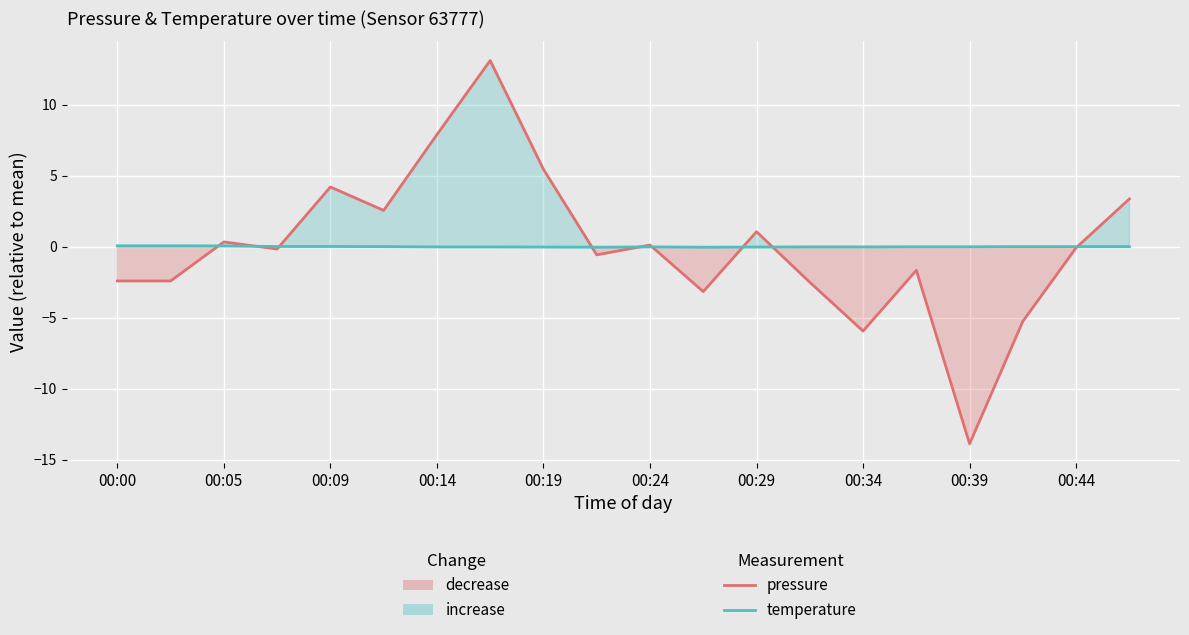

At 00:14, list the series in order from largest to smallest.

pressure (relative to mean), temperature (relative to mean)